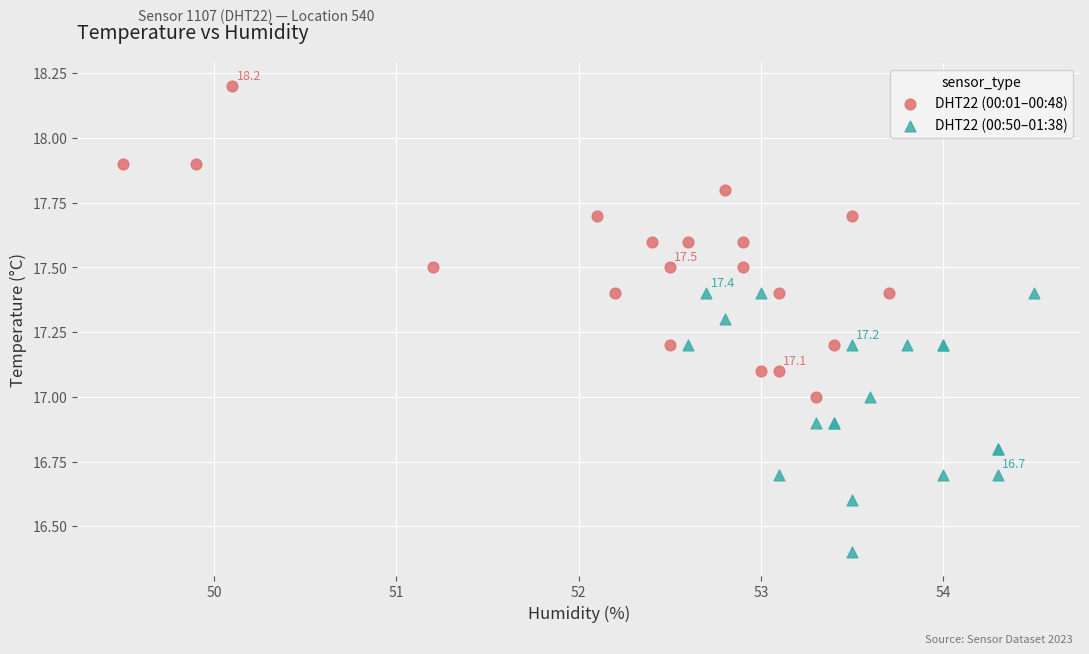

Which series contains the highest Y value?

DHT22 (00:01–00:48)